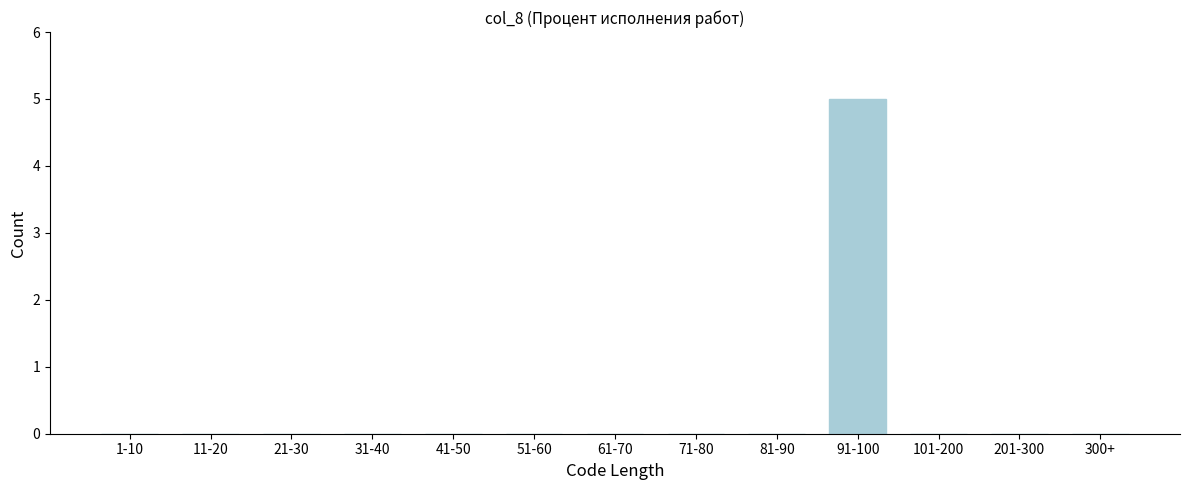

Reading left to right, extract all data points from this chart.

1-10=0	11-20=0	21-30=0	31-40=0	41-50=0	51-60=0	61-70=0	71-80=0	81-90=0	91-100=5	101-200=0	201-300=0	300+=0